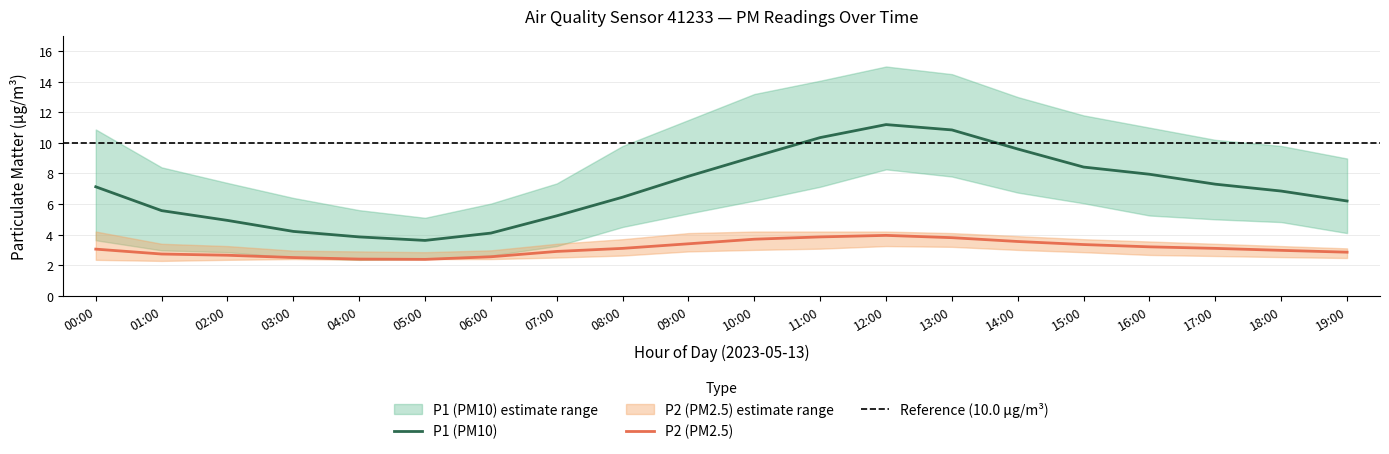

What is the average value of the P1_upper series?

10.0